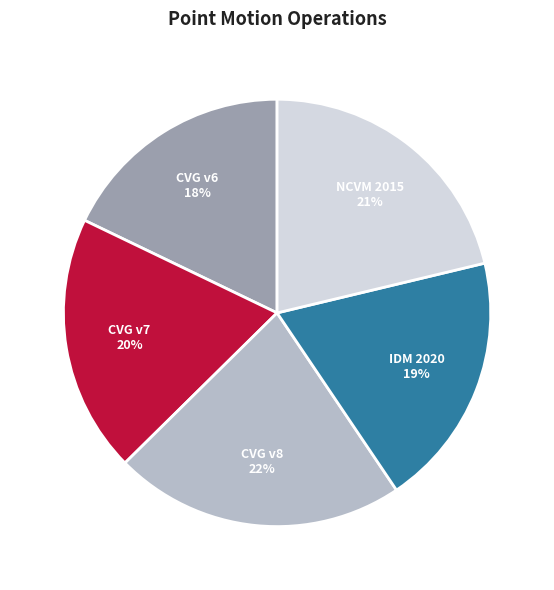

To the nearest percent, what is the average slice percentage?

20%